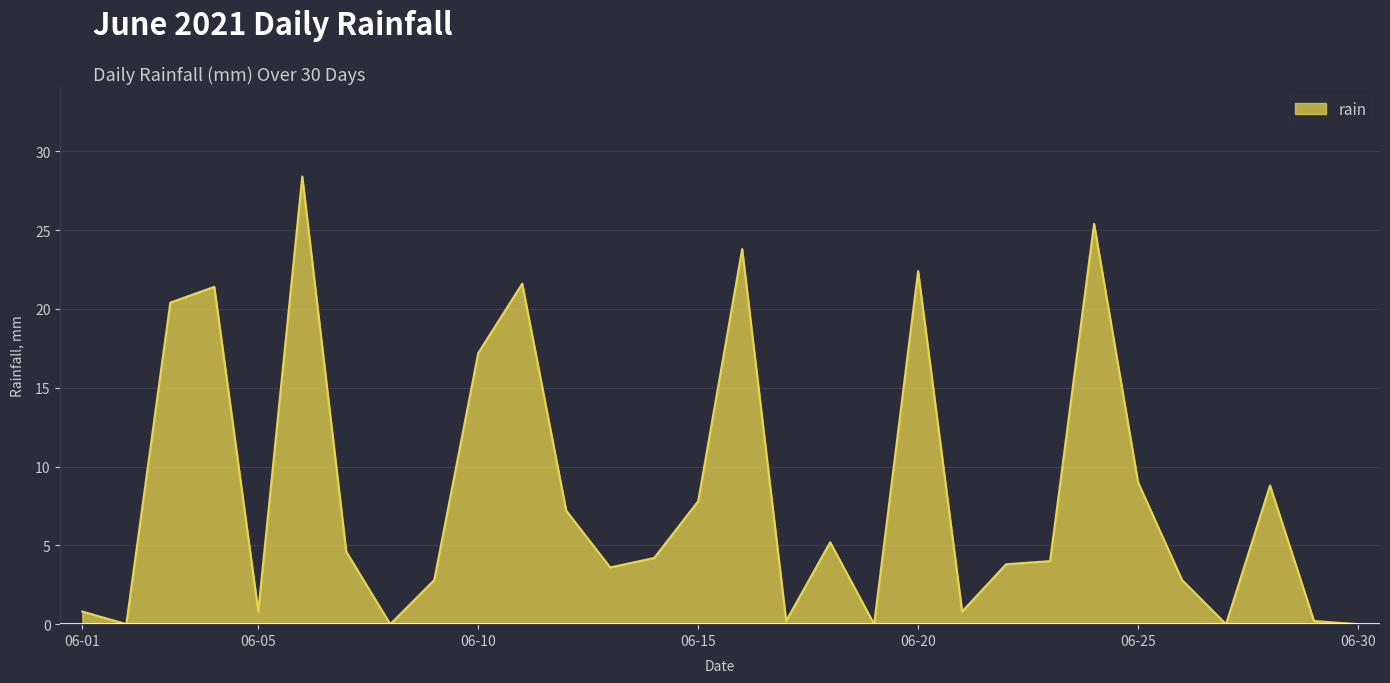

What is the greatest value displayed?

28.4